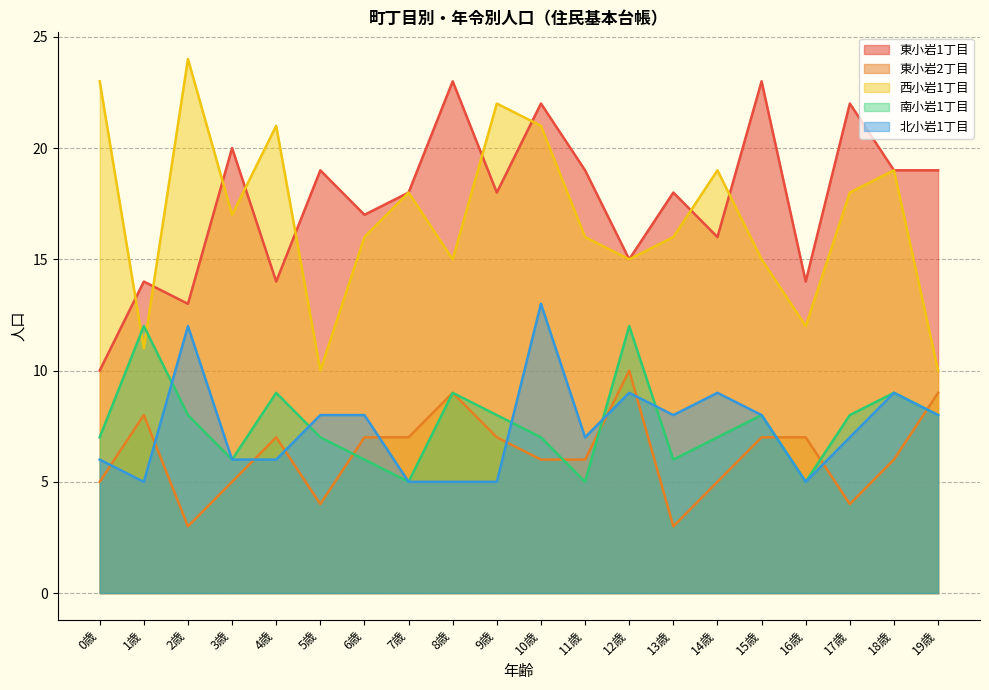

At which label is 北小岩1丁目 closest to 9?

12歳